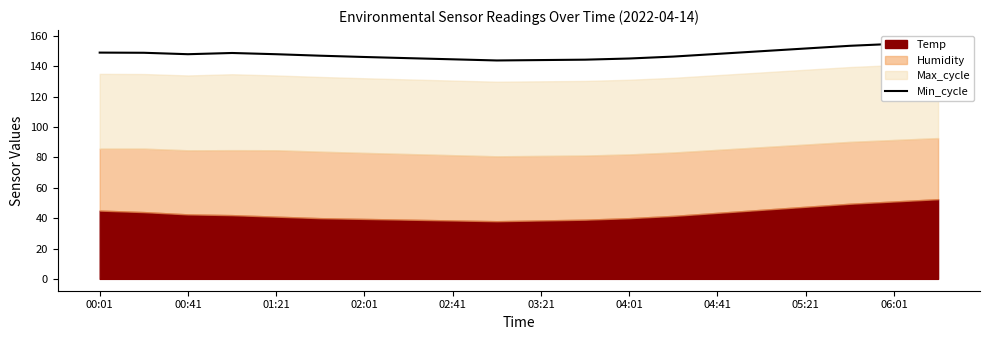

What is the label of the 7th point from the left?

02:01